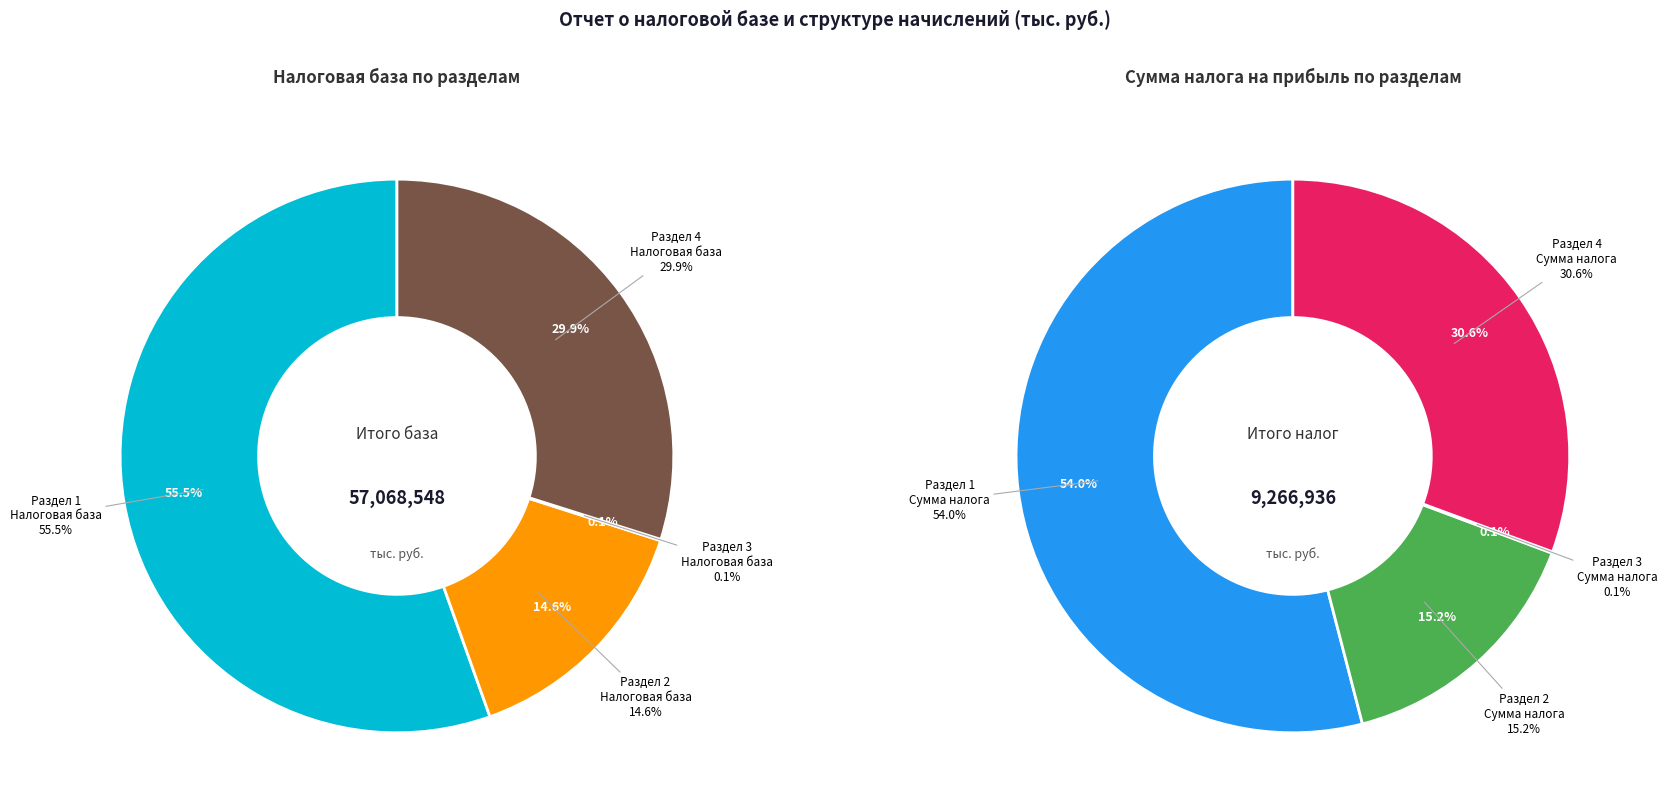

Which category has the smallest portion of the pie?

Раздел 3: Сумма налога